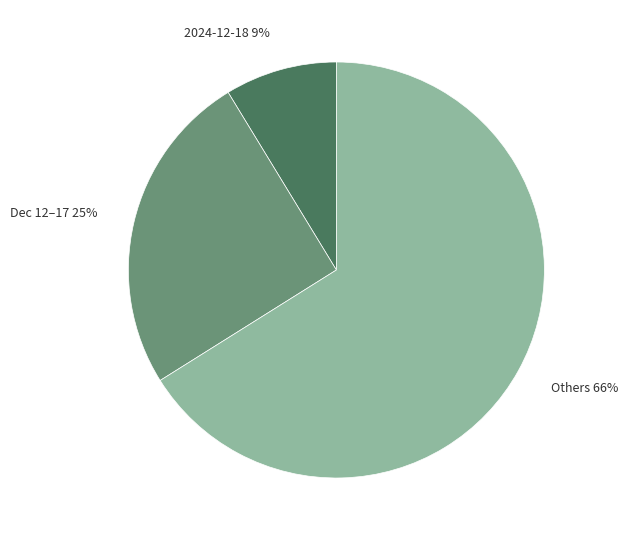

Do Others and 2024-12-18 together represent more than half of the pie?

Yes